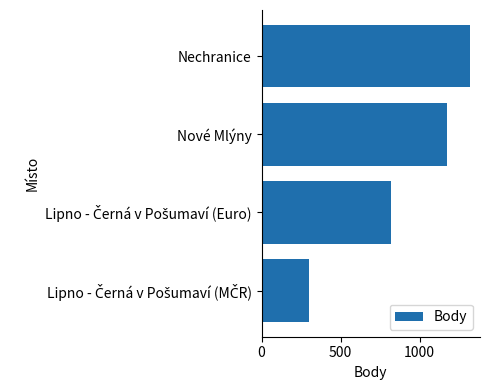

The chart shows a value of 1176 at Nové Mlýny. True or false?

True